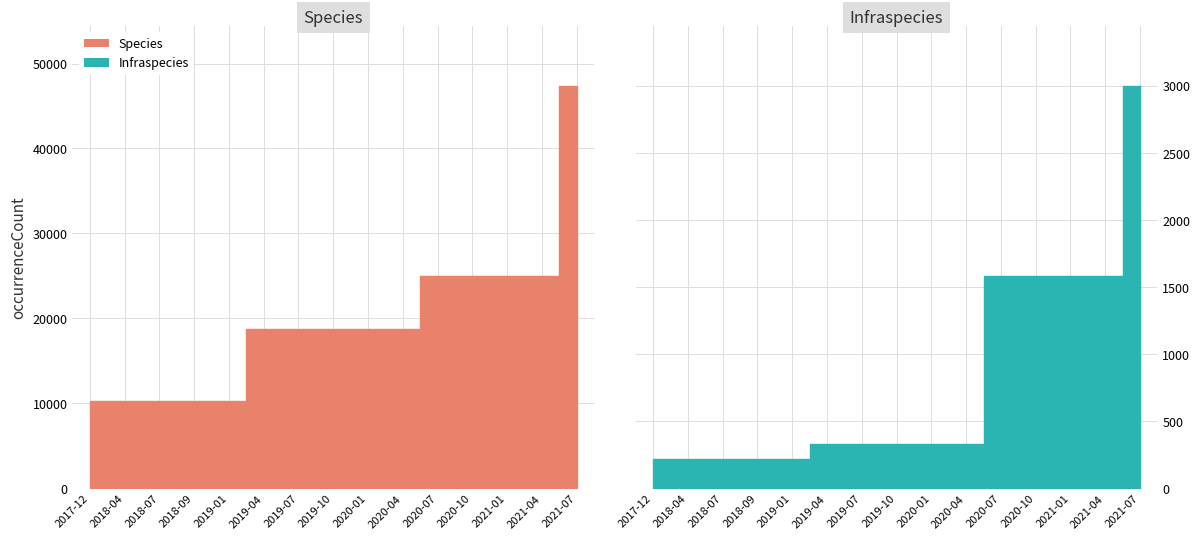

At which label does Species first exceed 18773?

2020-07